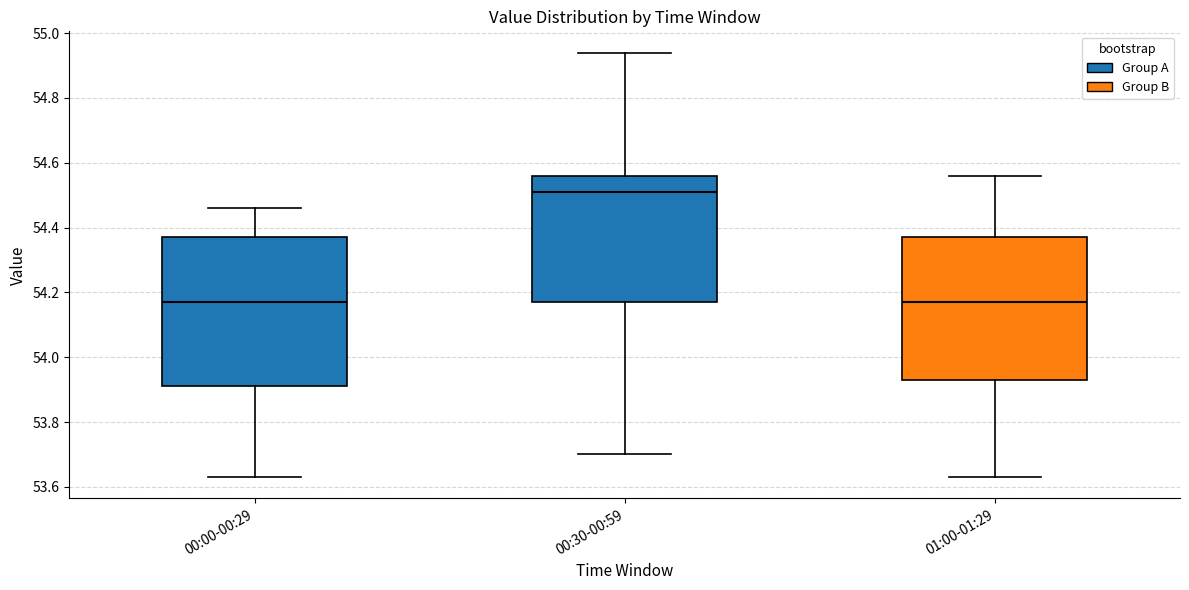

Reading left to right, read every box against the y-axis: the position of its median line, the range the box covers, and the ends of its whiskers. The values are not printed on the chart, so give them approximately, as read against the axis.

00:00-00:29: median 54.18, box 53.92 to 54.38, whiskers 53.64 to 54.46
00:30-00:59: median 54.52, box 54.18 to 54.56, whiskers 53.70 to 54.94
01:00-01:29: median 54.18, box 53.94 to 54.38, whiskers 53.64 to 54.56